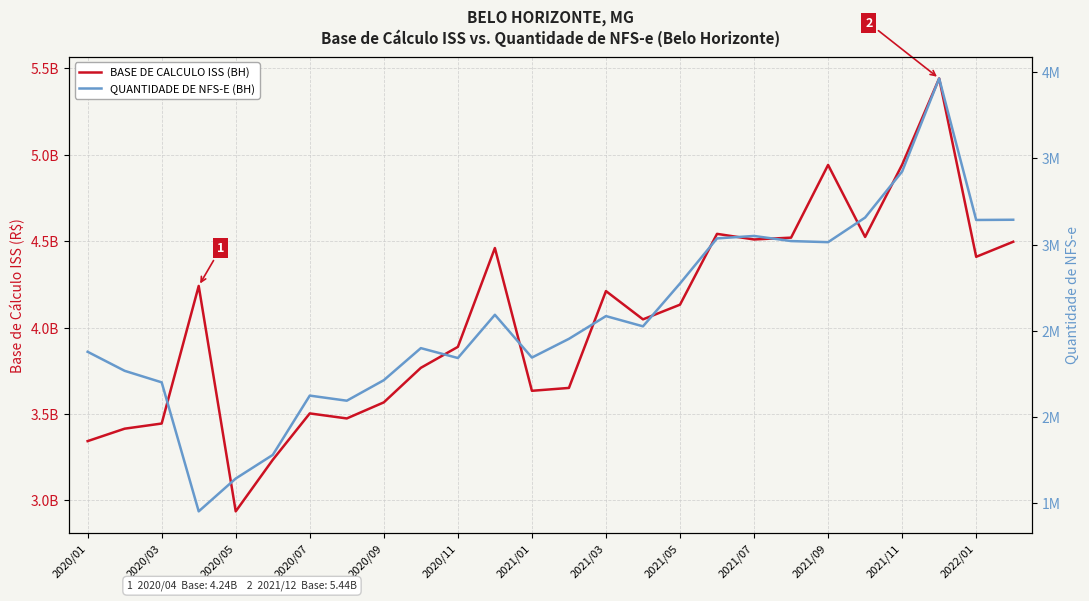

Reading left to right, what are all the values shown in this chart?

BASE DE CALCULO ISS (BH): 3343025251	3415001779	3444796156	4240797637	2936635531	3234736525	3503309273	3474234505	3567231588	3767045679	3888238931	4460171688	3634142003	3650784733	4211083004	4047452304	4132395941	4542088497	4509670090	4520209403	4940861262	4524212019	4942317242	5441313727	4409350433	4496466383
QUANTIDADE DE NFS-E (BH): 2378036	2267551	2200755	1452301	1642760	1779762	2123818	2094225	2213230	2399242	2341865	2592582	2344468	2453189	2585083	2525642	2774193	3035751	3049933	3020274	3013904	3156614	3423785	3963703	3142650	3143923